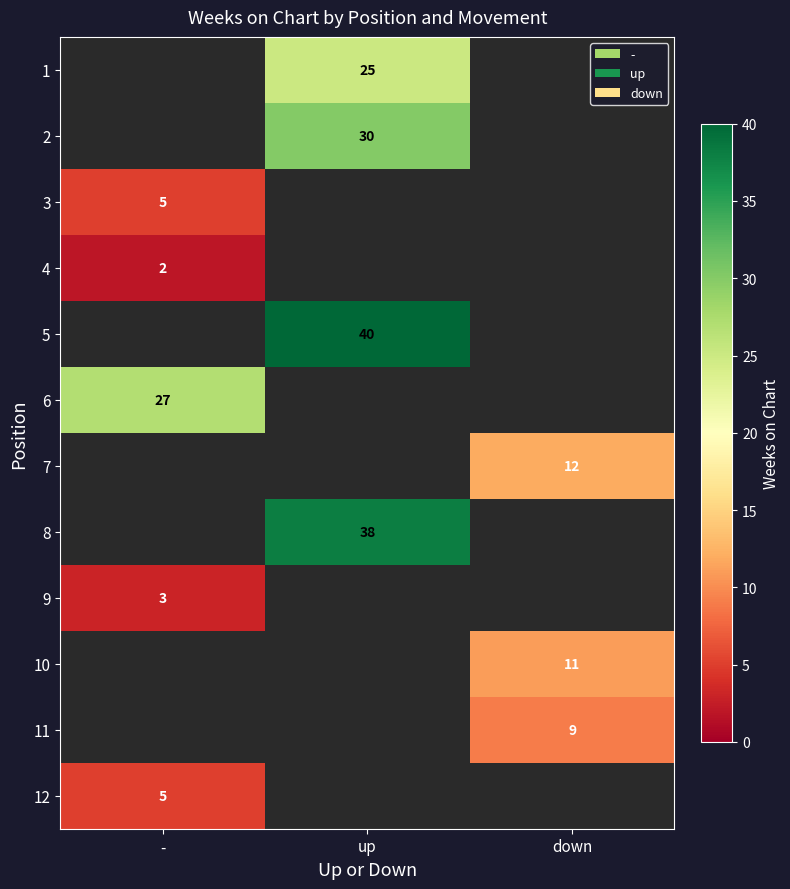

The value of 3 at - is 7. True or false?

False